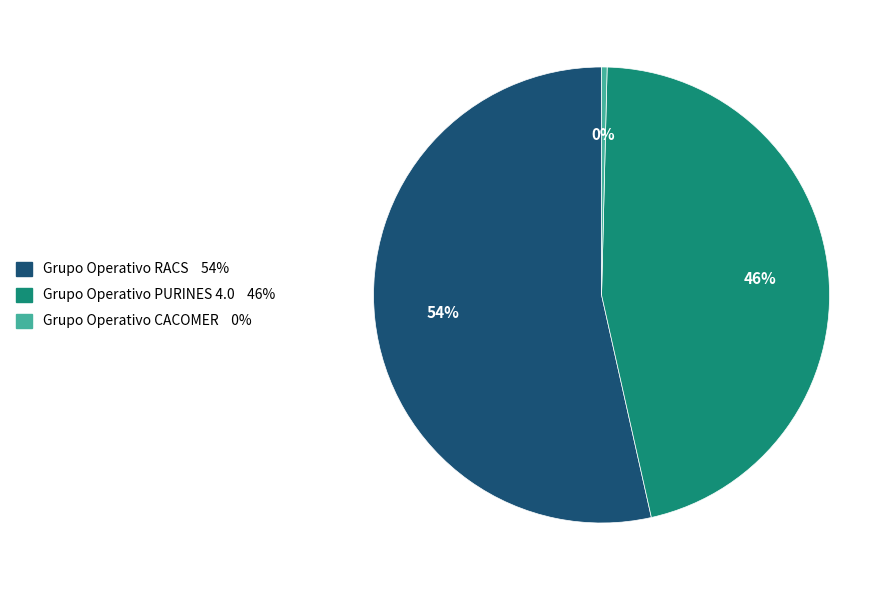

Which category has the biggest portion of the pie?

Grupo Operativo RACS